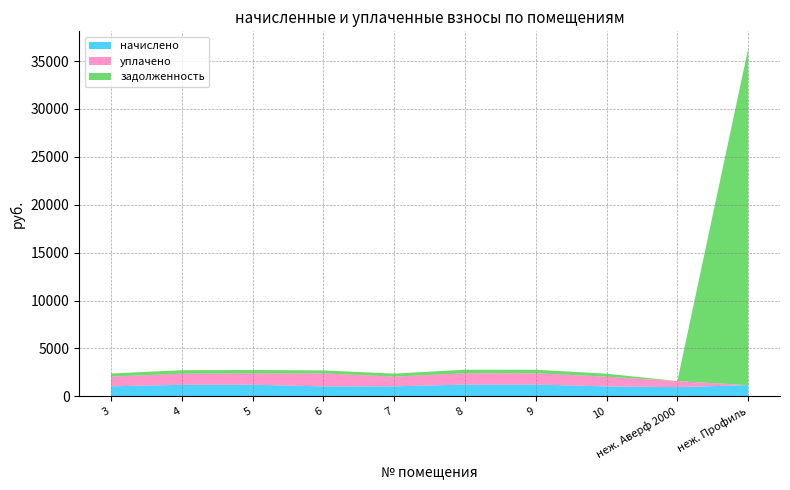

Reading left to right, extract all data points from this chart.

начислено: 1050.4	1204.5	1213.3	1041.5	1046.0	1226.5	1224.3	1043.8	960.1	1175.9
уплачено: 1017.9	1167.3	1175.8	1356.6	1013.6	1188.6	1186.5	1011.5	640.0	0.0
задолженность: 317.7	364.3	367.0	315.0	316.4	371.0	370.3	315.7	0.0	35114.5